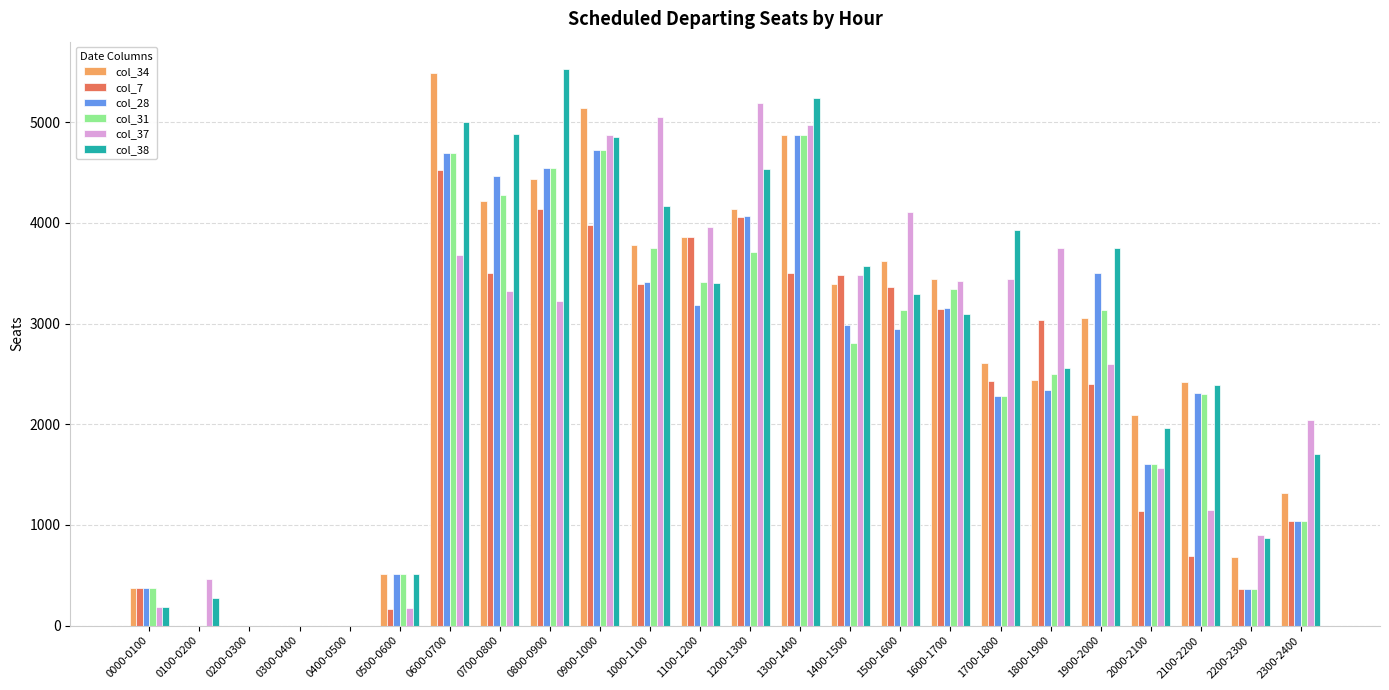

Which series changed the most between 2200-2300 and 2300-2400?

col_37